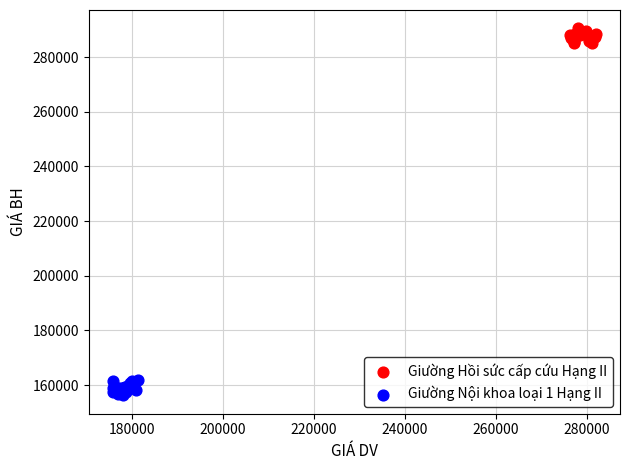

Which series reaches the minimum Y coordinate?

Giường Nội khoa loại 1 Hạng II